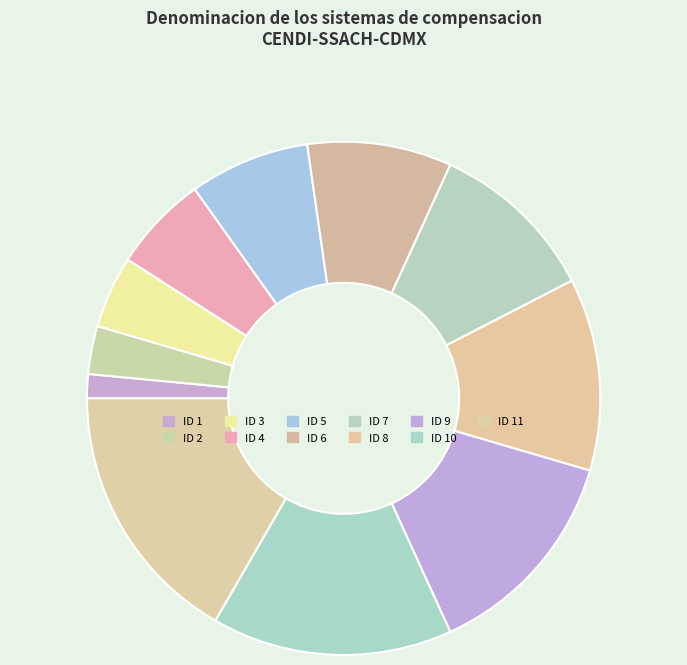

Rank the categories by value from lowest to highest.

1, 2, 3, 4, 5, 6, 7, 8, 9, 10, 11